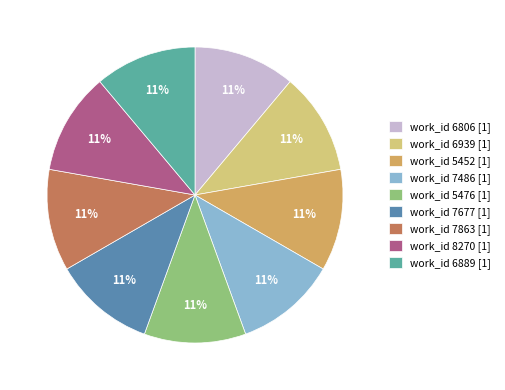

Approximately how many times larger is the value at work_id 6806 [1] compared to work_id 8270 [1]?

1.0